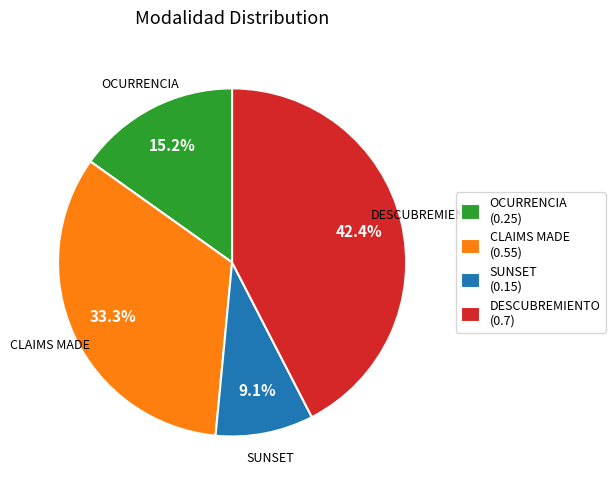

What percentage is NOT represented by OCURRENCIA?

84.8%